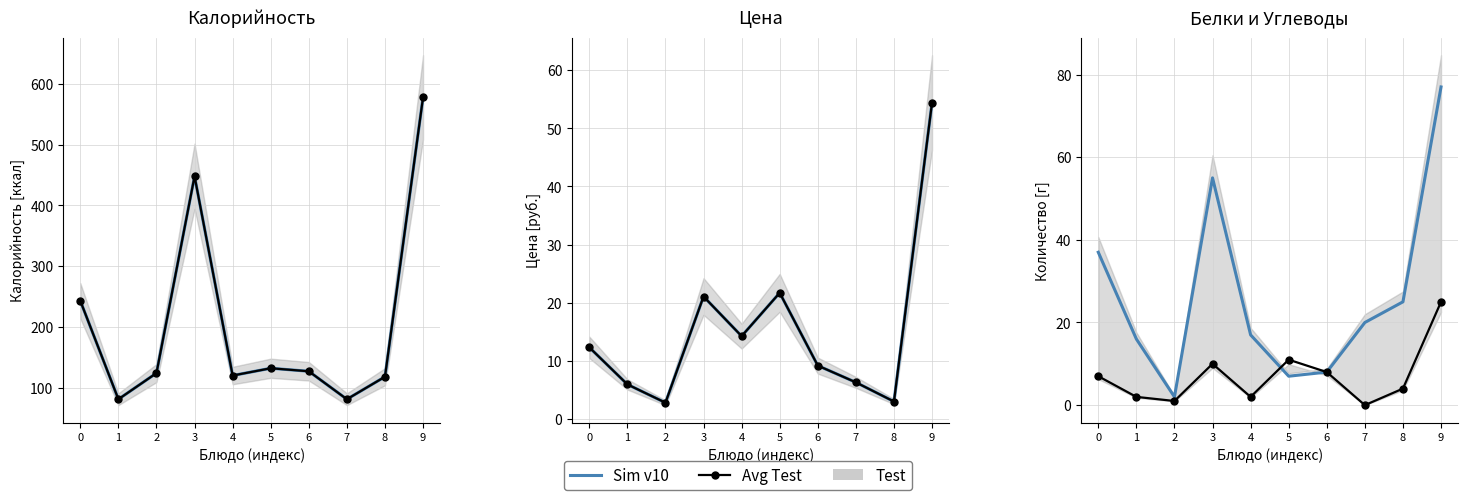

How many positive values does the Белки (г) series have?

9